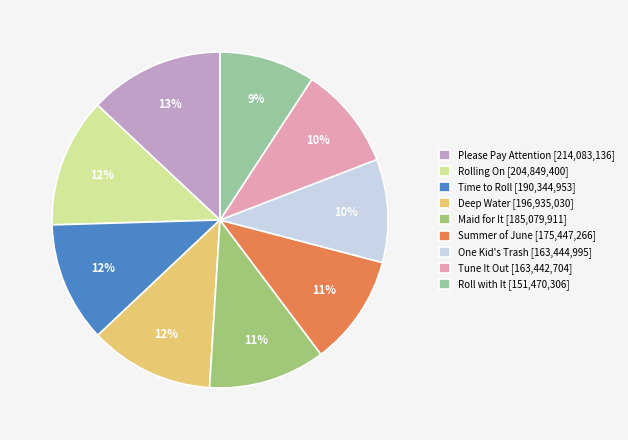

Is there any slice that represents more than half of the pie?

No